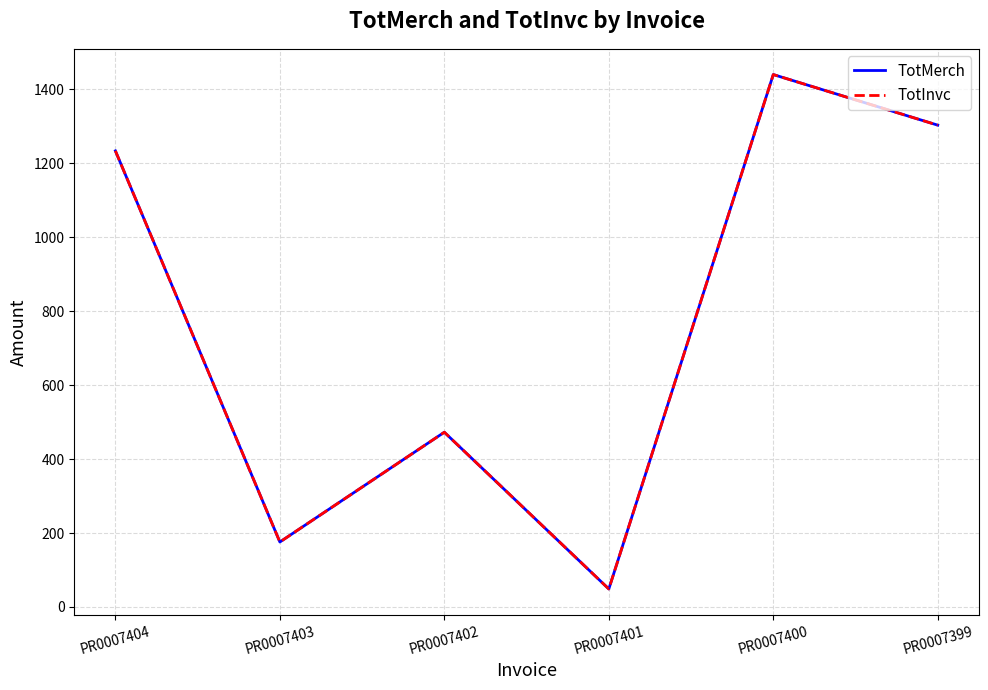

Does the chart display data point markers on the line(s)?

No